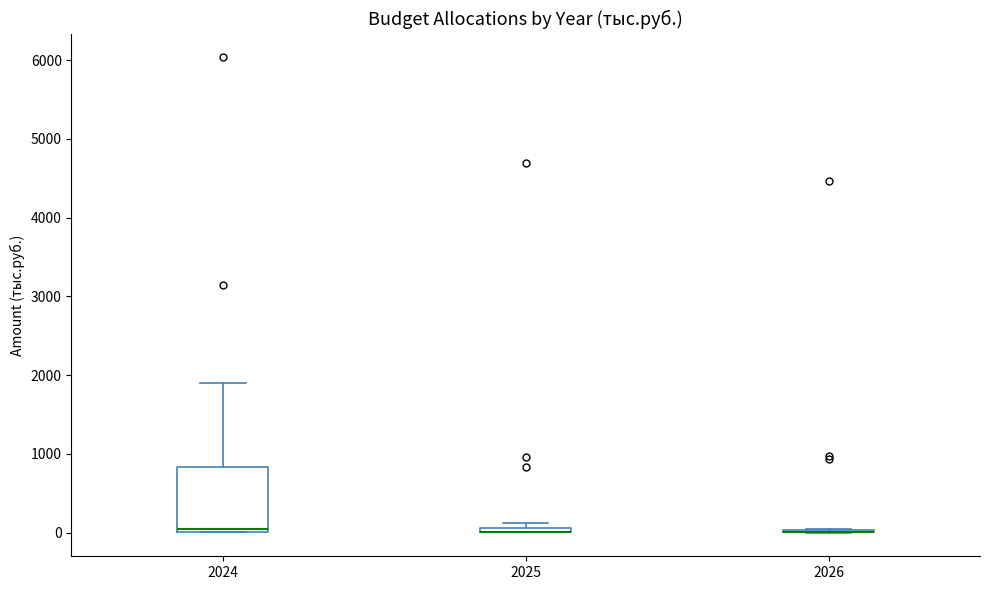

Comparing the boxes themselves (not the whiskers), which one is the tallest?

2024